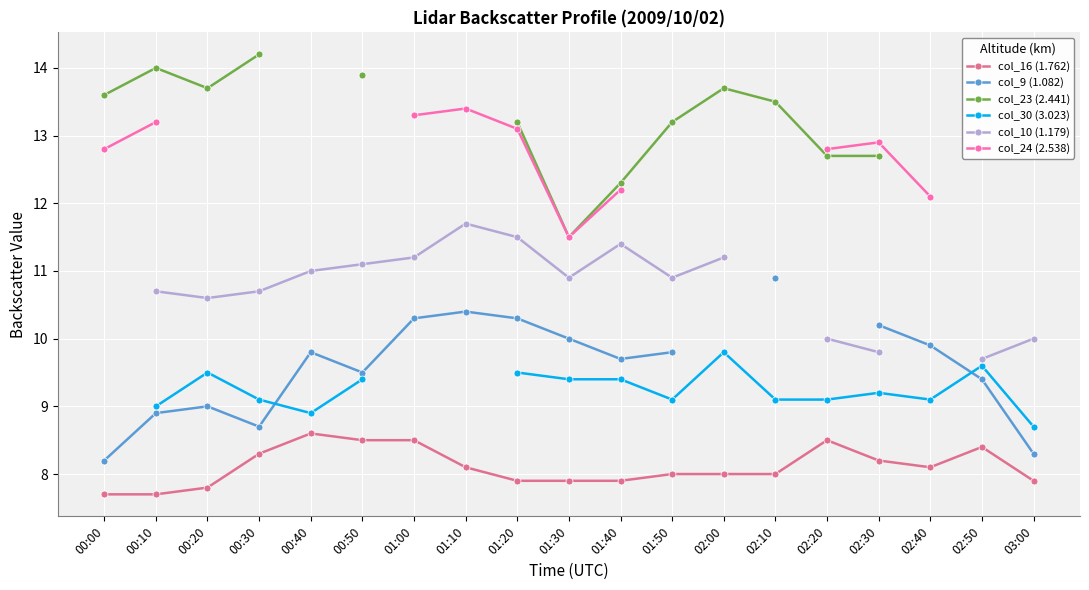

Which label corresponds to the largest value in the chart?

00:30